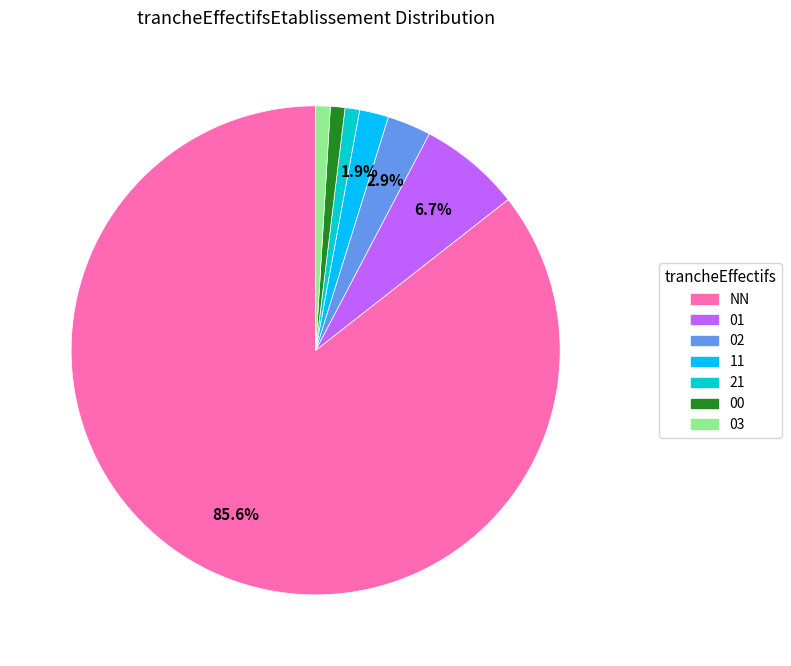

Which category has the biggest portion of the pie?

NN